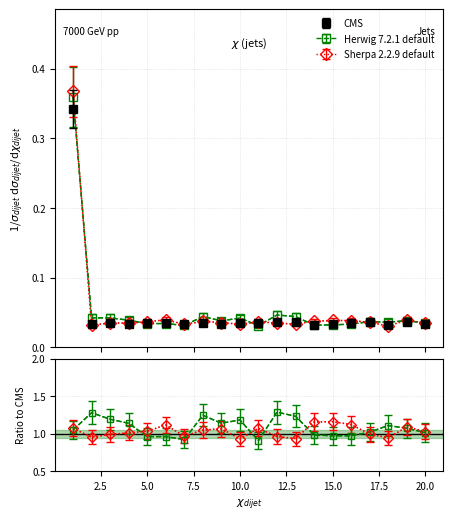

Which series has the widest spread of values?

Sherpa 2.2.9 default